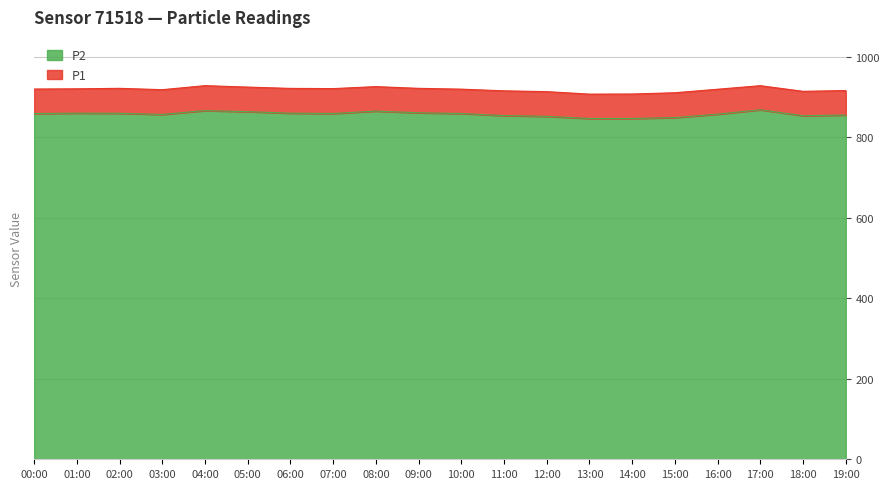

Is it true that P2 equals 847.1 at 13:00?

True